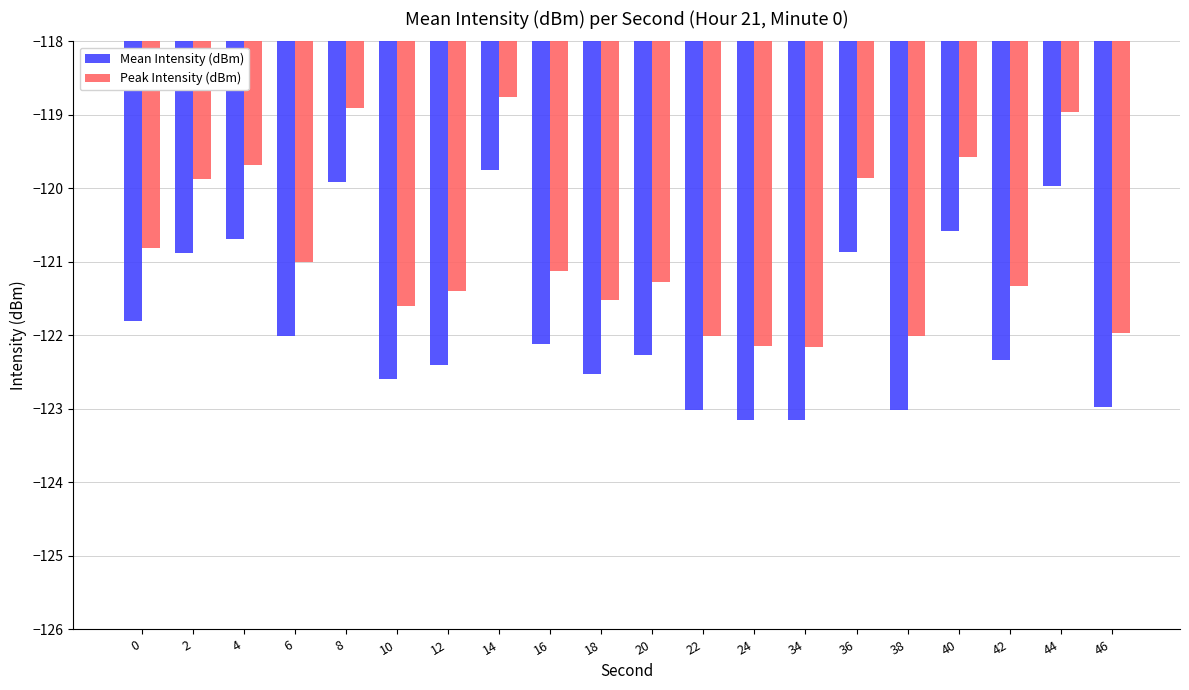

What is the value of the Mean Intensity (dBm) bar at the 7th from the left?

-122.4